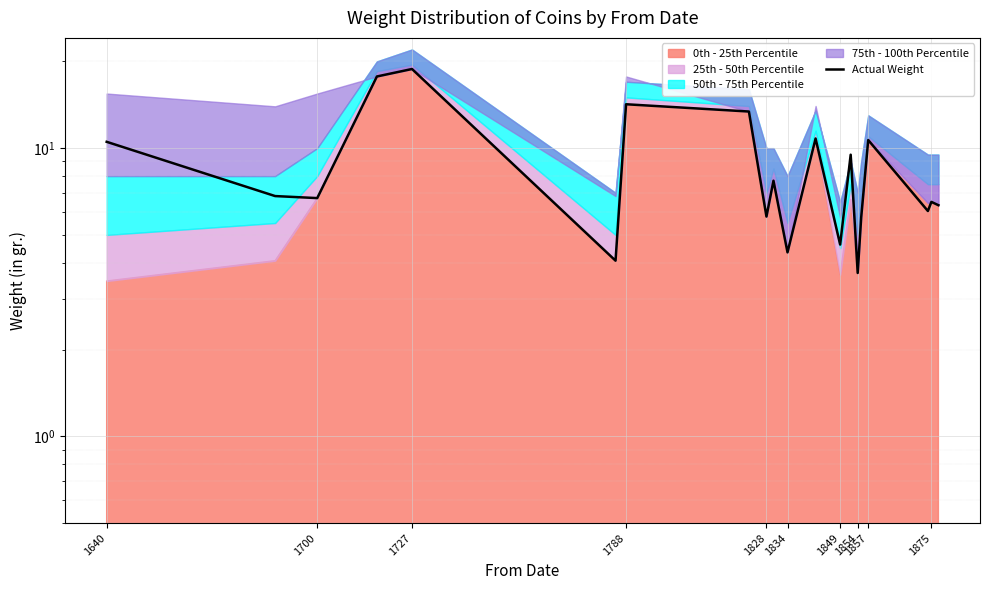

How many categories are shown in the chart?

20